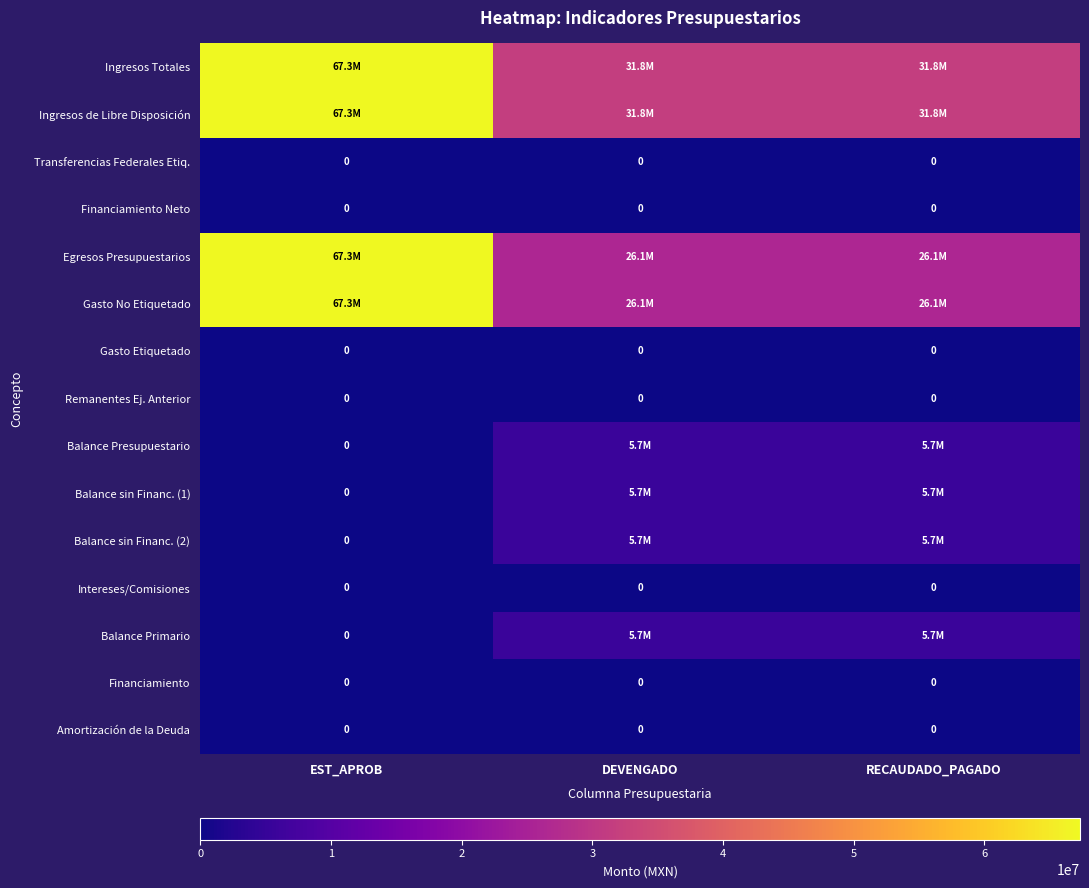

Rank the categories by Balance sin Financ. (2) value from highest to lowest.

RECAUDADO_PAGADO, DEVENGADO, EST_APROB